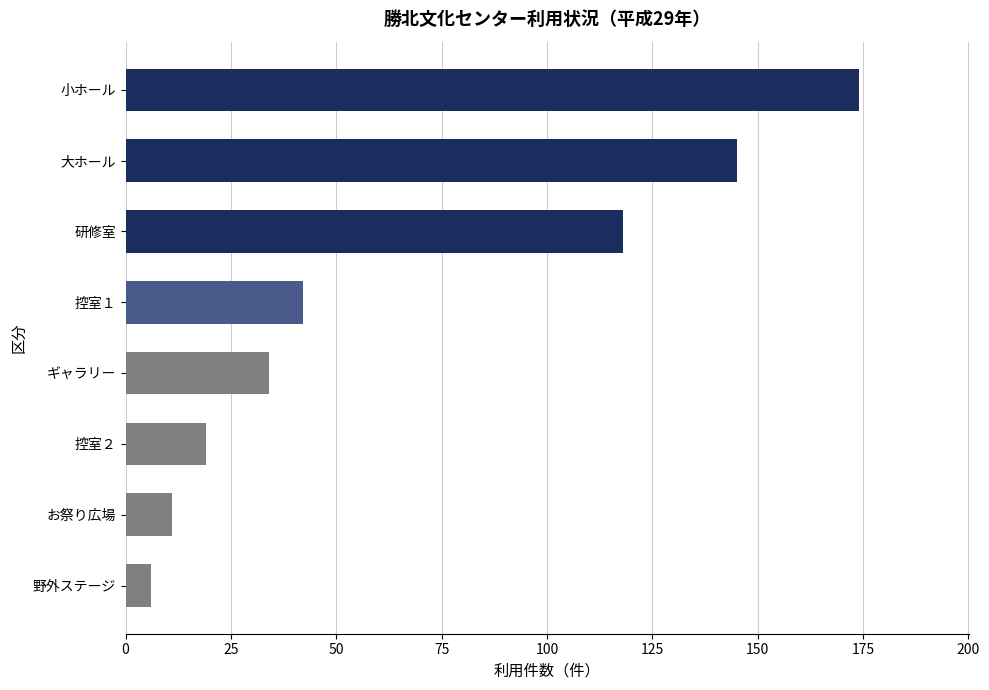

True or false: the data shows 6 at 野外ステージ.

True